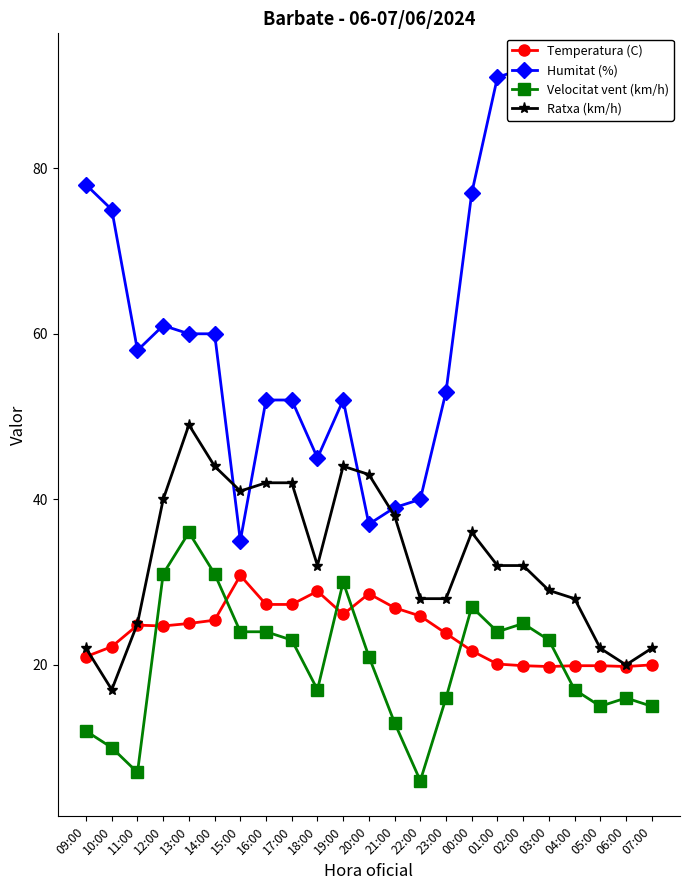

Reading left to right, transcribe all the data shown in this chart.

Temperatura (C): 09:00=21.0	10:00=22.2	11:00=24.8	12:00=24.7	13:00=25.0	14:00=25.4	15:00=30.8	16:00=27.3	17:00=27.3	18:00=28.9	19:00=26.1	20:00=28.6	21:00=26.9	22:00=25.9	23:00=23.8	00:00=21.7	01:00=20.1	02:00=19.9	03:00=19.8	04:00=19.9	05:00=19.9	06:00=19.8	07:00=20.0
Humitat (%): 09:00=78.0	10:00=75.0	11:00=58.0	12:00=61.0	13:00=60.0	14:00=60.0	15:00=35.0	16:00=52.0	17:00=52.0	18:00=45.0	19:00=52.0	20:00=37.0	21:00=39.0	22:00=40.0	23:00=53.0	00:00=77.0	01:00=91.0	02:00=92.0	03:00=91.0	04:00=90.0	05:00=90.0	06:00=90.0	07:00=90.0
Velocitat vent (km/h): 09:00=12.0	10:00=10.0	11:00=7.0	12:00=31.0	13:00=36.0	14:00=31.0	15:00=24.0	16:00=24.0	17:00=23.0	18:00=17.0	19:00=30.0	20:00=21.0	21:00=13.0	22:00=6.0	23:00=16.0	00:00=27.0	01:00=24.0	02:00=25.0	03:00=23.0	04:00=17.0	05:00=15.0	06:00=16.0	07:00=15.0
Ratxa (km/h): 09:00=22.0	10:00=17.0	11:00=25.0	12:00=40.0	13:00=49.0	14:00=44.0	15:00=41.0	16:00=42.0	17:00=42.0	18:00=32.0	19:00=44.0	20:00=43.0	21:00=38.0	22:00=28.0	23:00=28.0	00:00=36.0	01:00=32.0	02:00=32.0	03:00=29.0	04:00=28.0	05:00=22.0	06:00=20.0	07:00=22.0